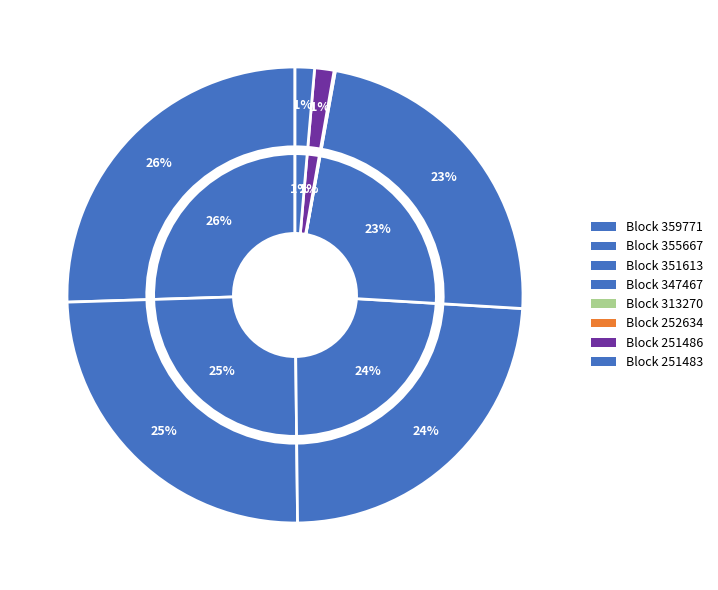

Count the number of slices in the pie.

9